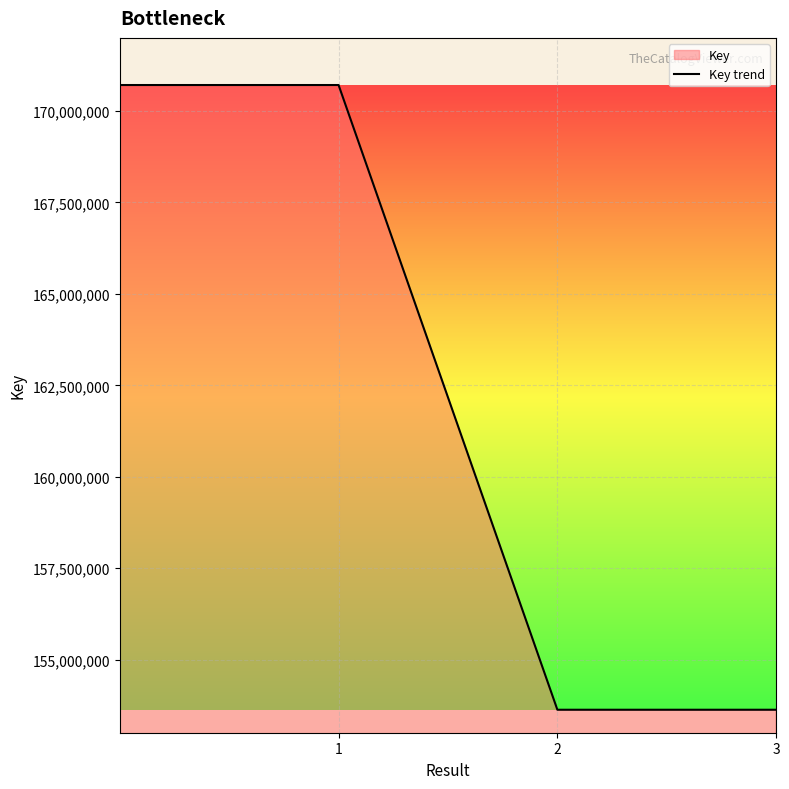

True or false: the data has more than 1 interior local peaks.

False